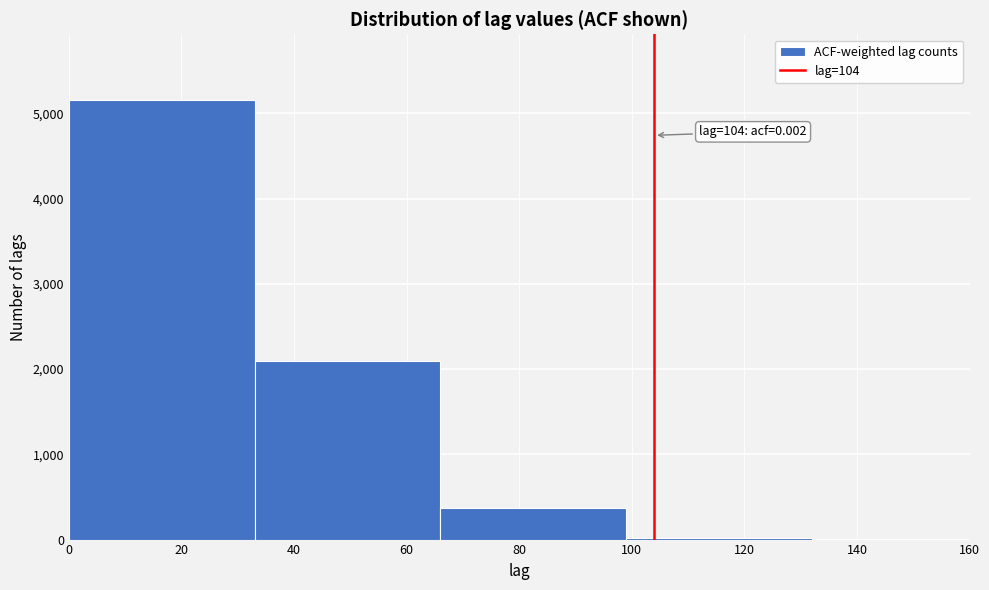

Over which range of the x-axis is the bar tallest?

0 to 33